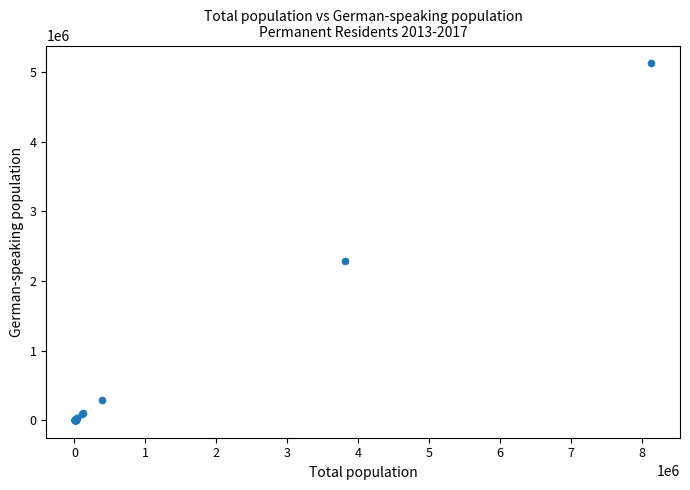

What Y value in the scatter plot is closest to 2566002?

2289405.1